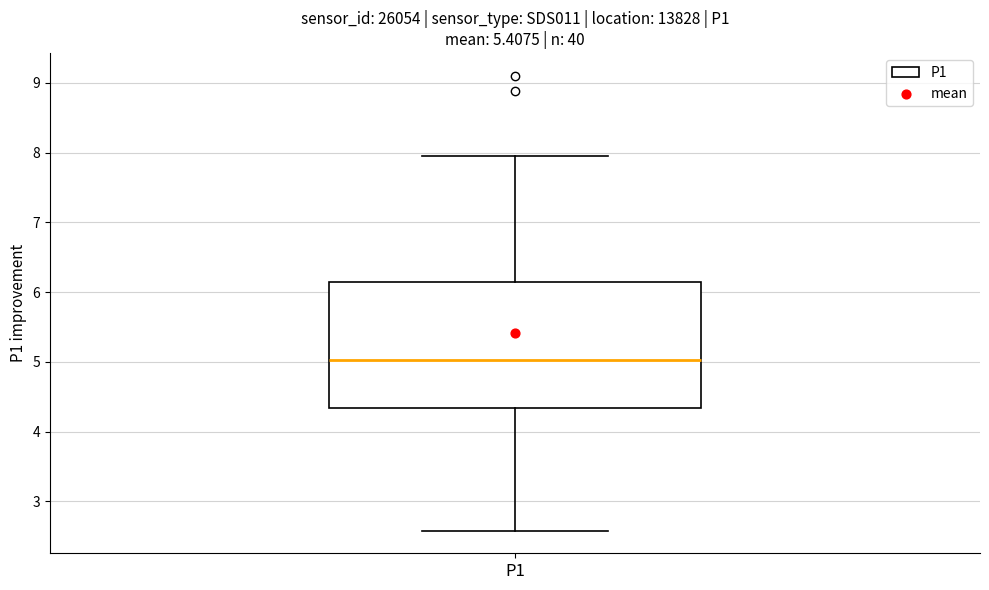

Transcribe this box plot: give where the median line is, the range the box spans, and where the two whiskers end, as read against the y-axis. The values are not printed on the chart, so give them approximately, as read against the axis.

median 5.0, box 4.3 to 6.1, whiskers 2.6 to 8.0